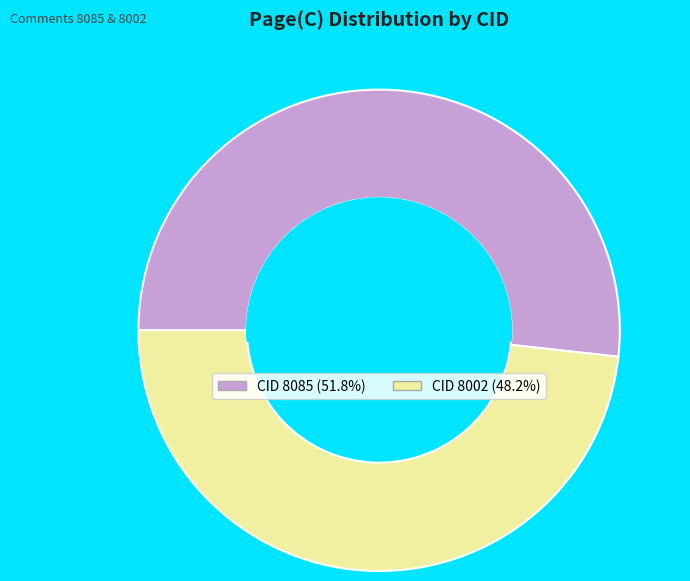

What is the ratio of the value at CID 8002 (48.2%) to the value at CID 8085 (51.8%)?

0.9